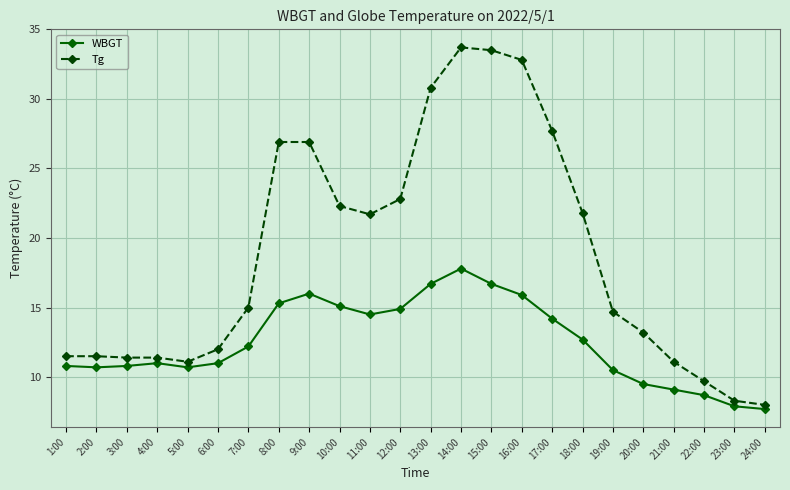

How many data points in WBGT are above 12?

12